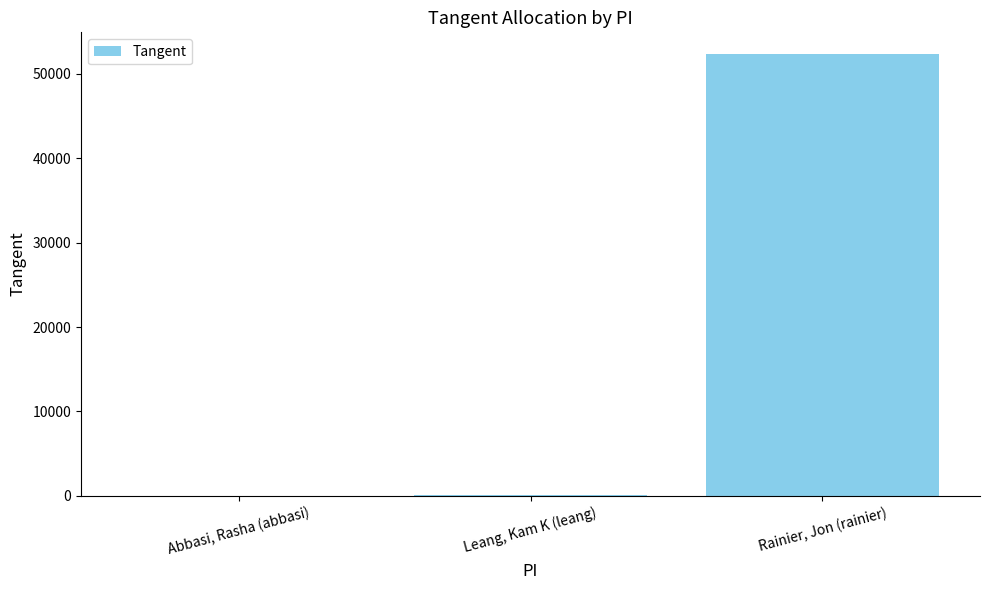

Are the bars grouped side by side (vs. stacked)?

No